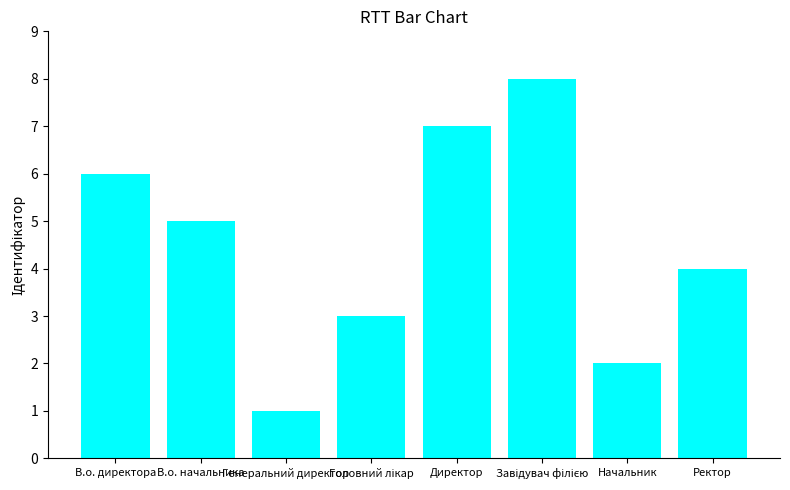

What position from the left is Ректор?

8